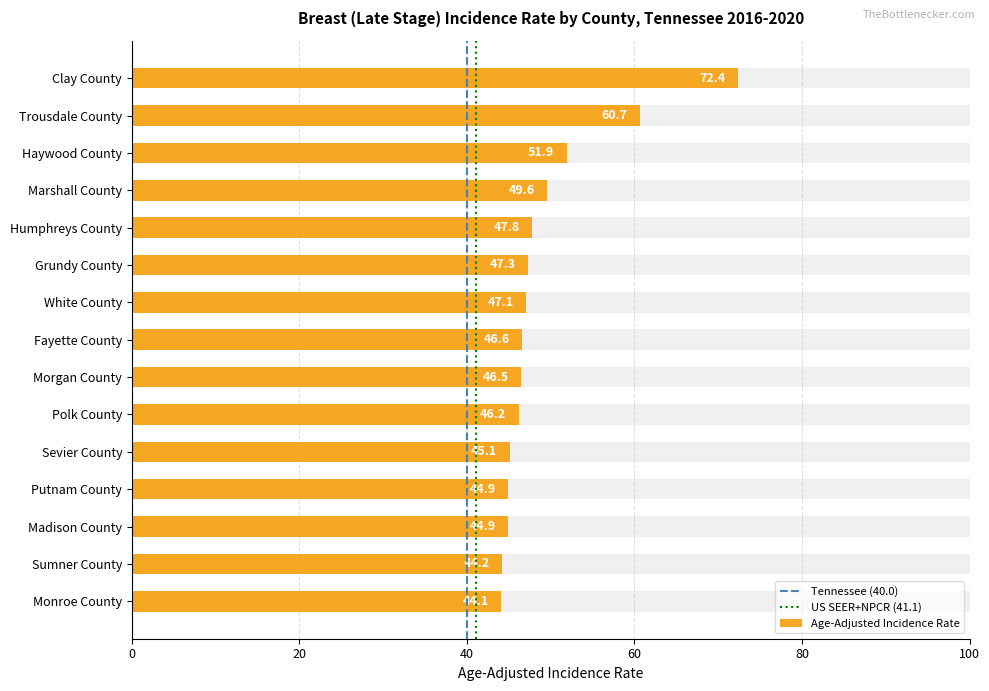

The value of US SEER+NPCR (41.1) at 20 is 1. True or false?

False